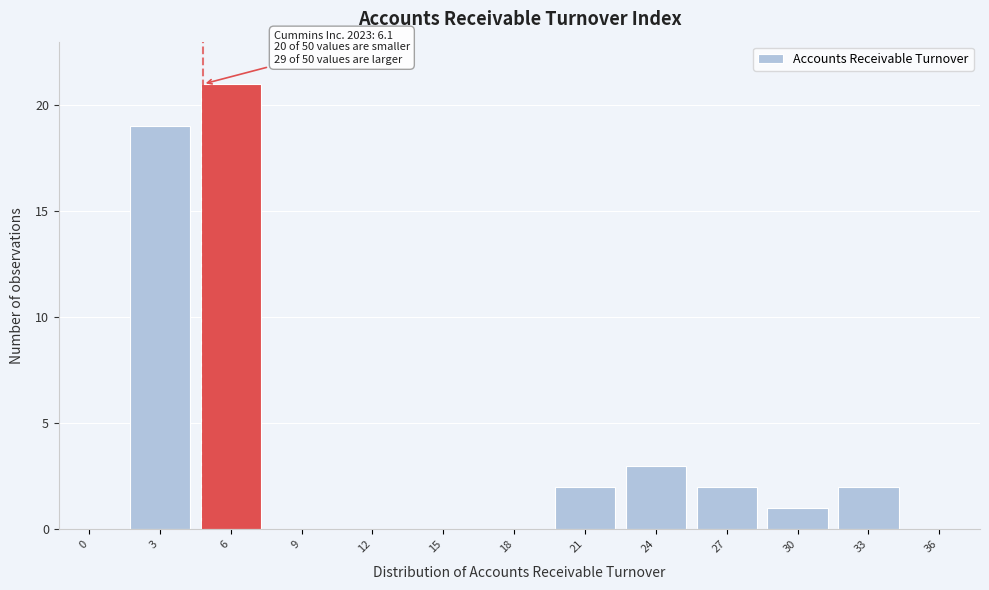

Reading left to right, transcribe all the data shown in this chart.

0=0	3=19	6=21	9=0	12=0	15=0	18=0	21=2	24=3	27=2	30=1	33=2	36=0